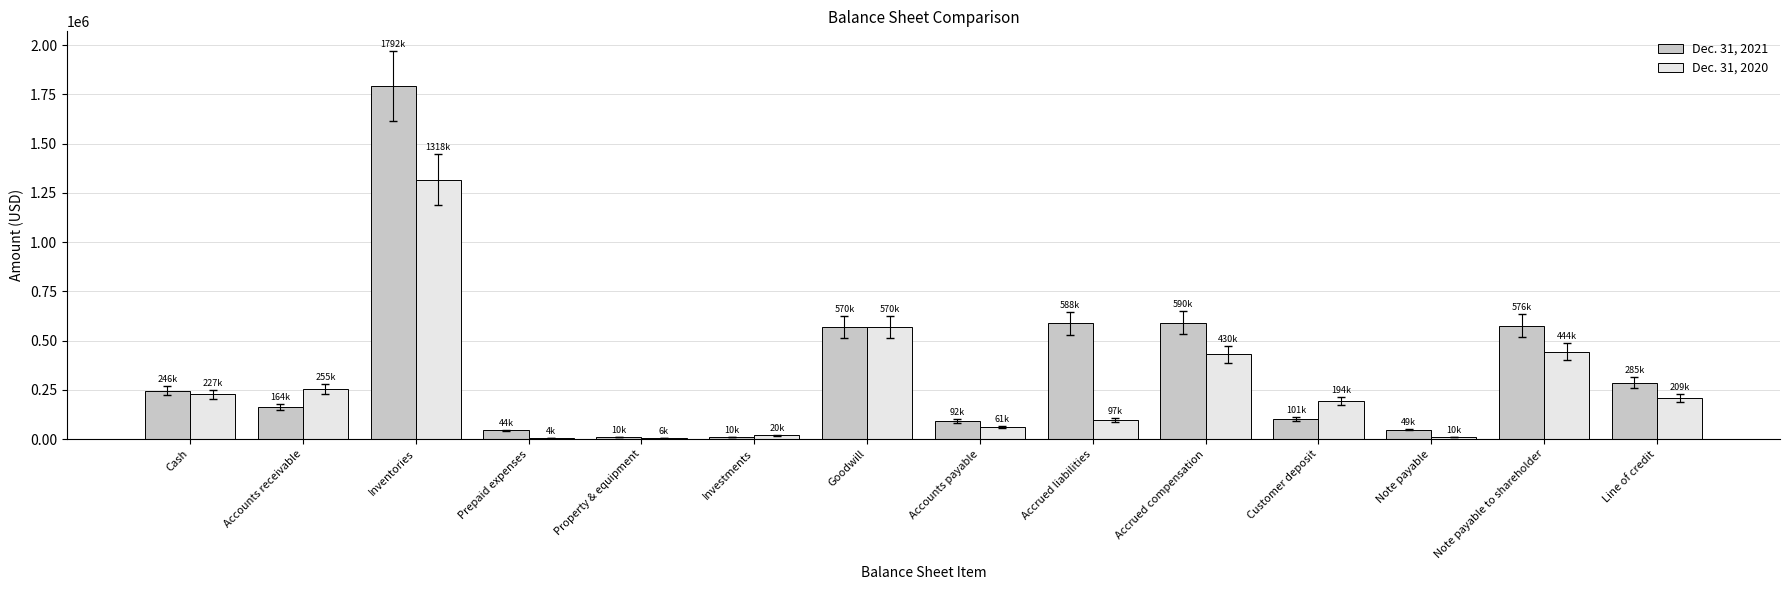

Which category has the highest value across all series?

Inventories